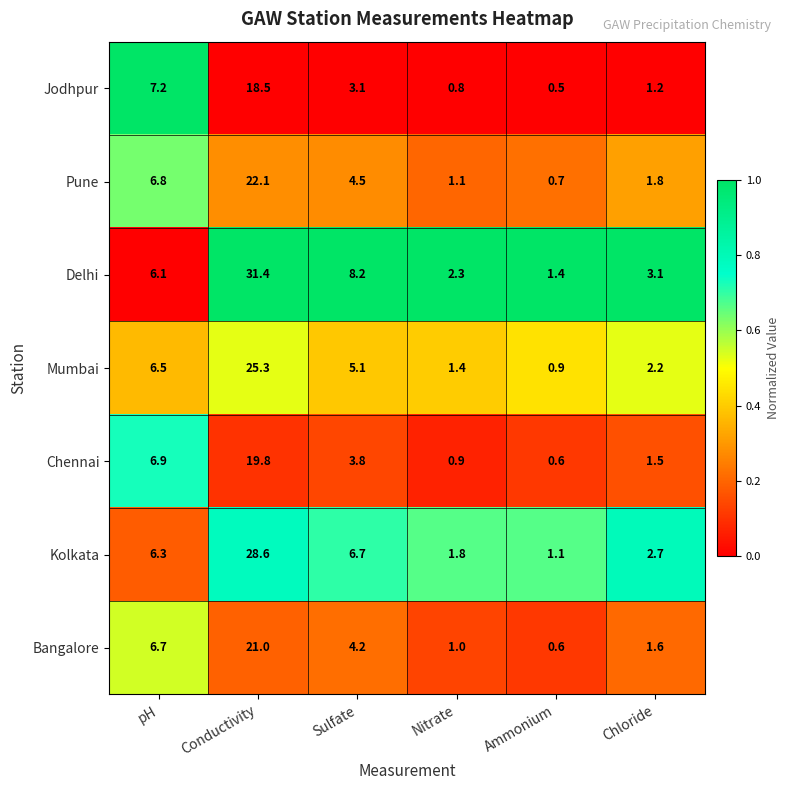

What is the greatest value displayed?

31.4